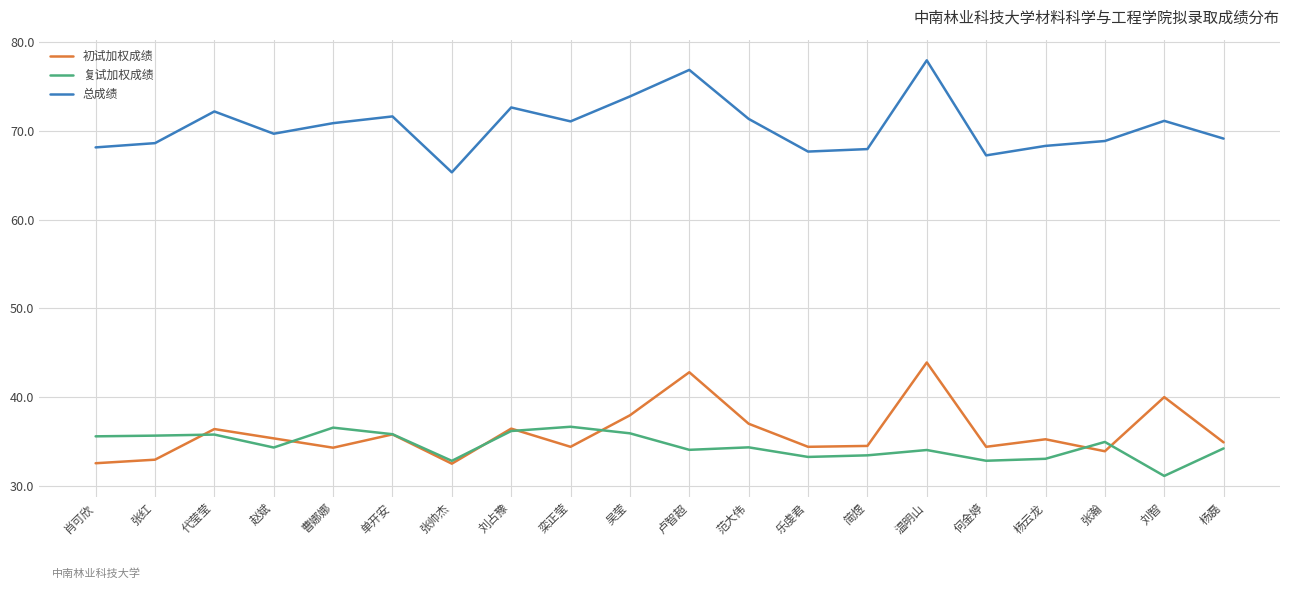

True or false: 总成绩 has a value of 72.6 at 刘占豫.

True